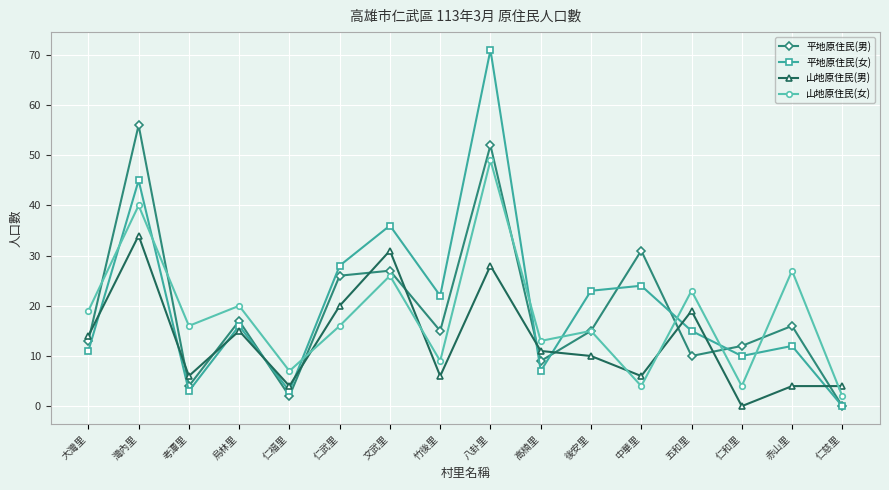

List the series in order of their peak value, lowest first.

山地原住民(男), 山地原住民(女), 平地原住民(男), 平地原住民(女)